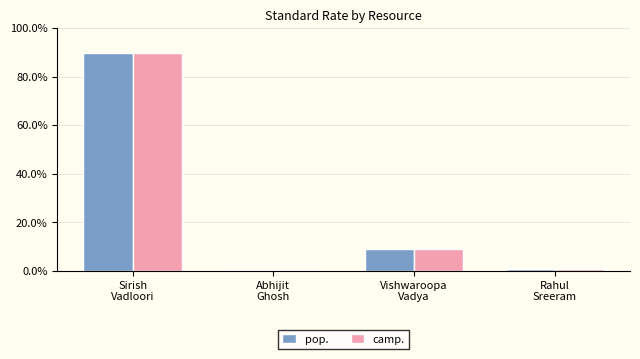

How many data points in pop. are less than 8?

2